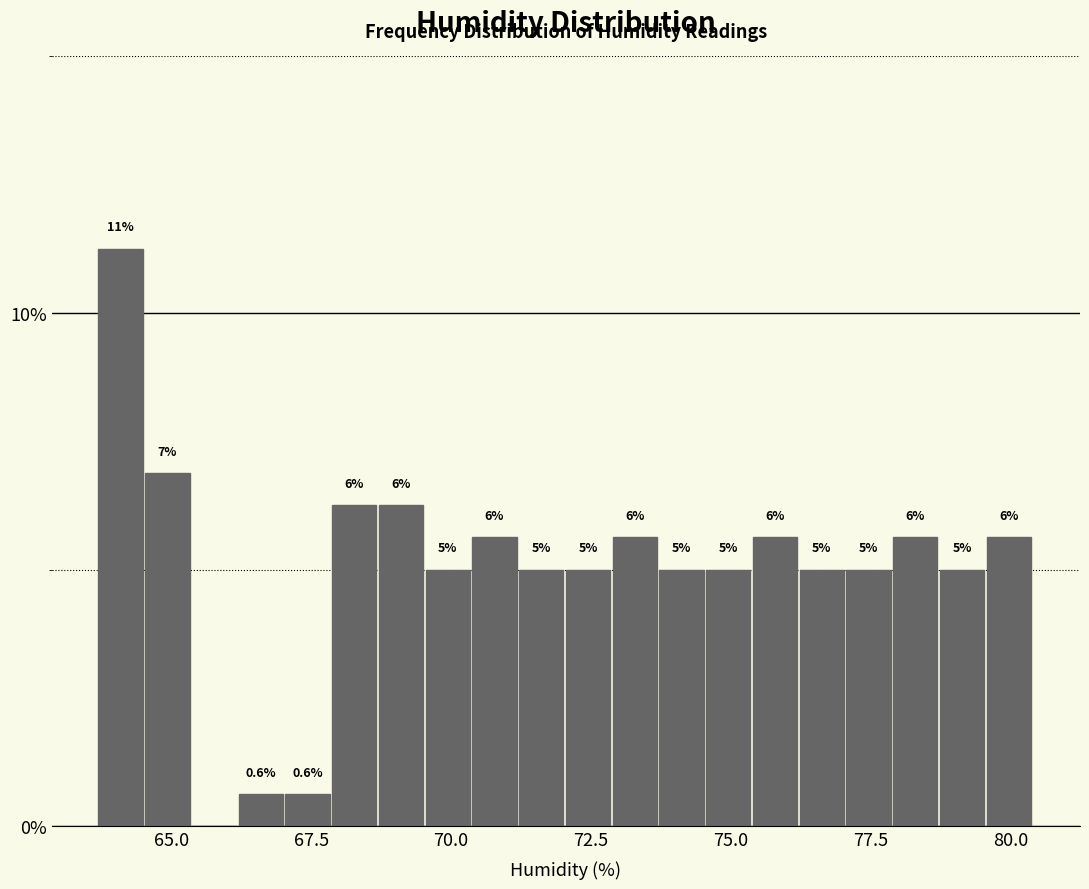

Read against the x-axis, roughly where is the centre of the tallest bar?

64.0